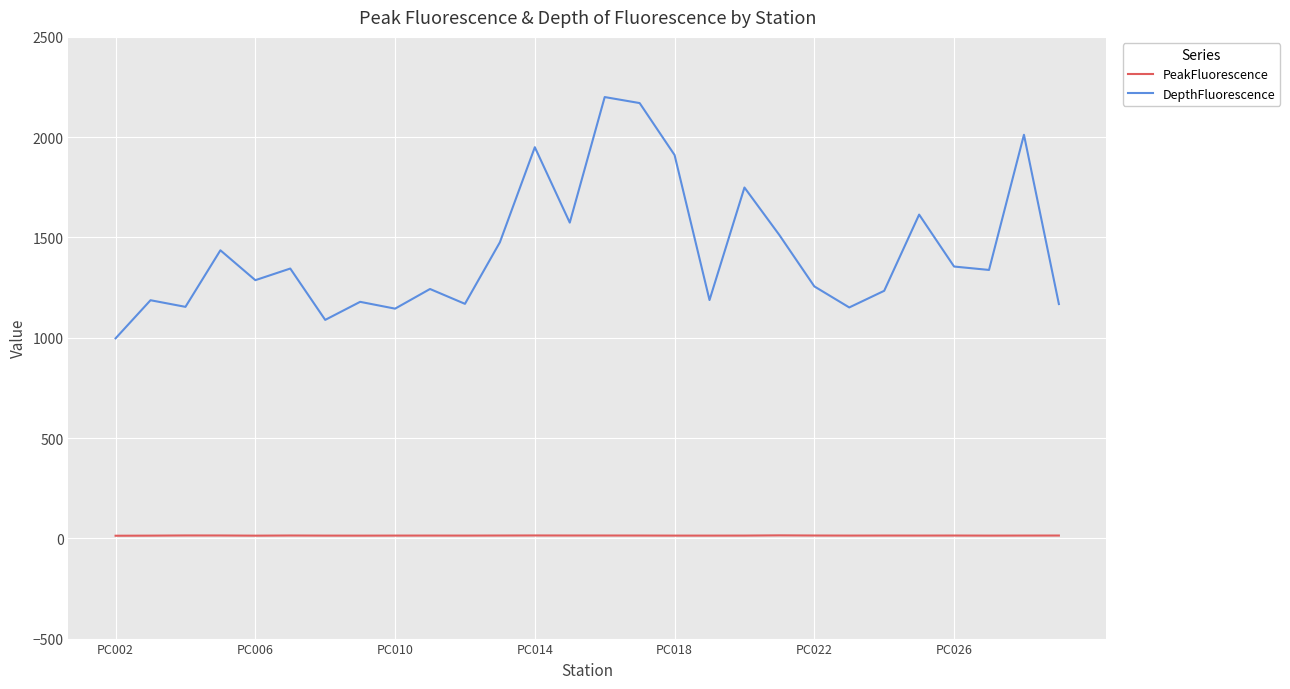

List the series in order of their overall mean, lowest first.

PeakFluorescence, DepthFluorescence